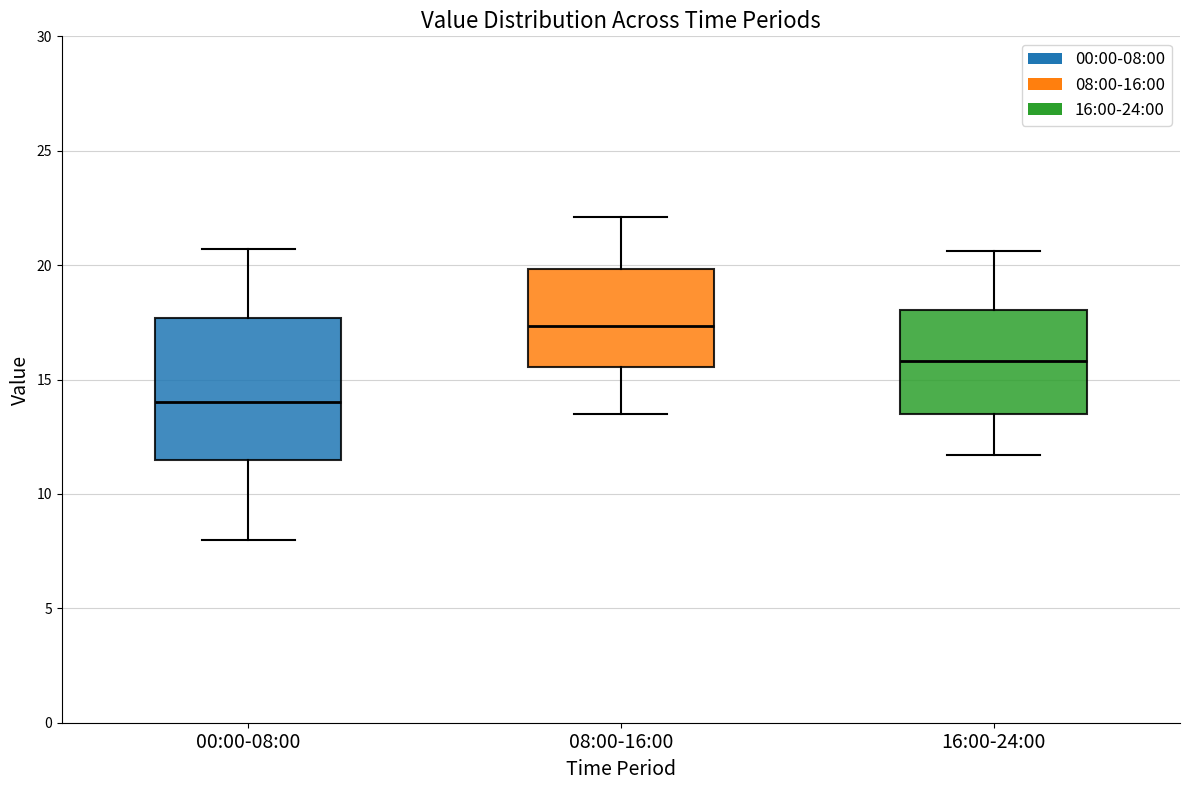

Which box's median line is the lowest?

00:00-08:00